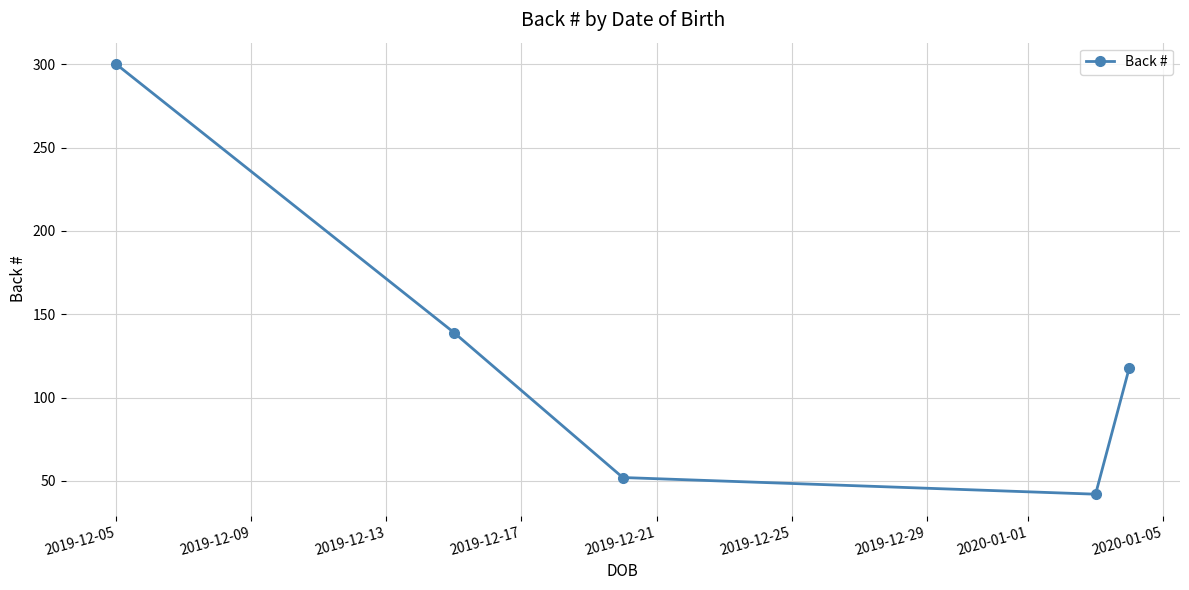

What is the sum of all values?

651